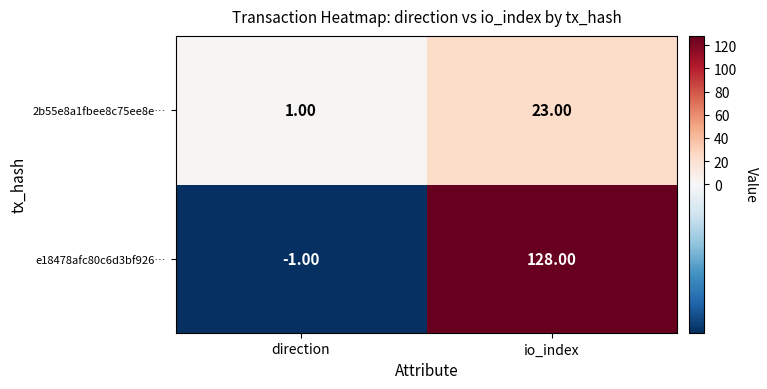

At which label does e18478afc80c6d3bf926… reach its minimum?

direction